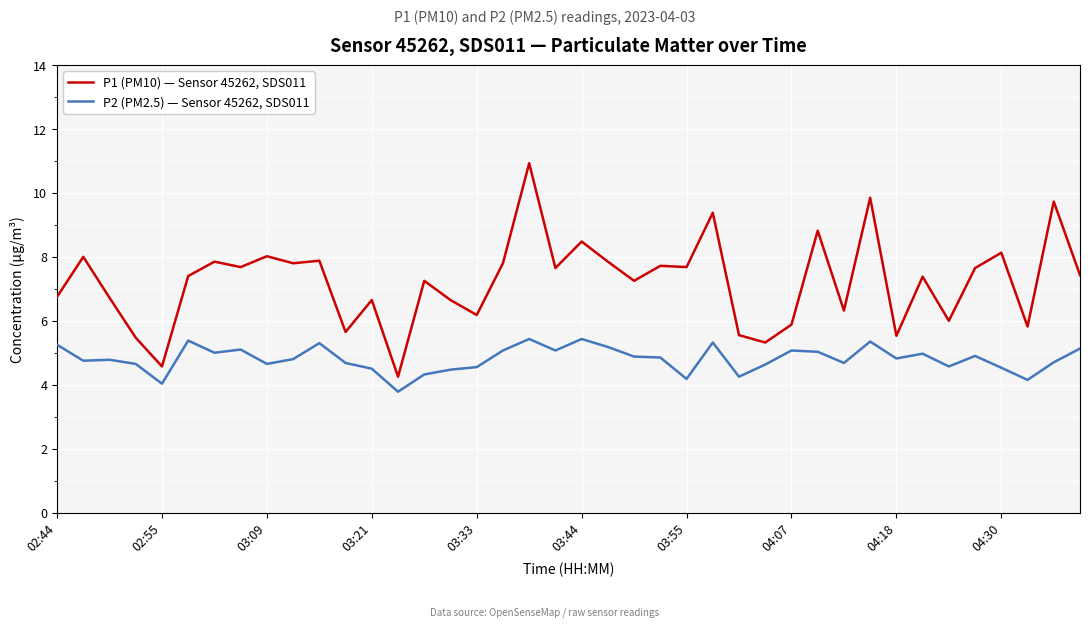

What are all the series names shown in the legend?

P1 (PM10) — Sensor 45262, SDS011, P2 (PM2.5) — Sensor 45262, SDS011